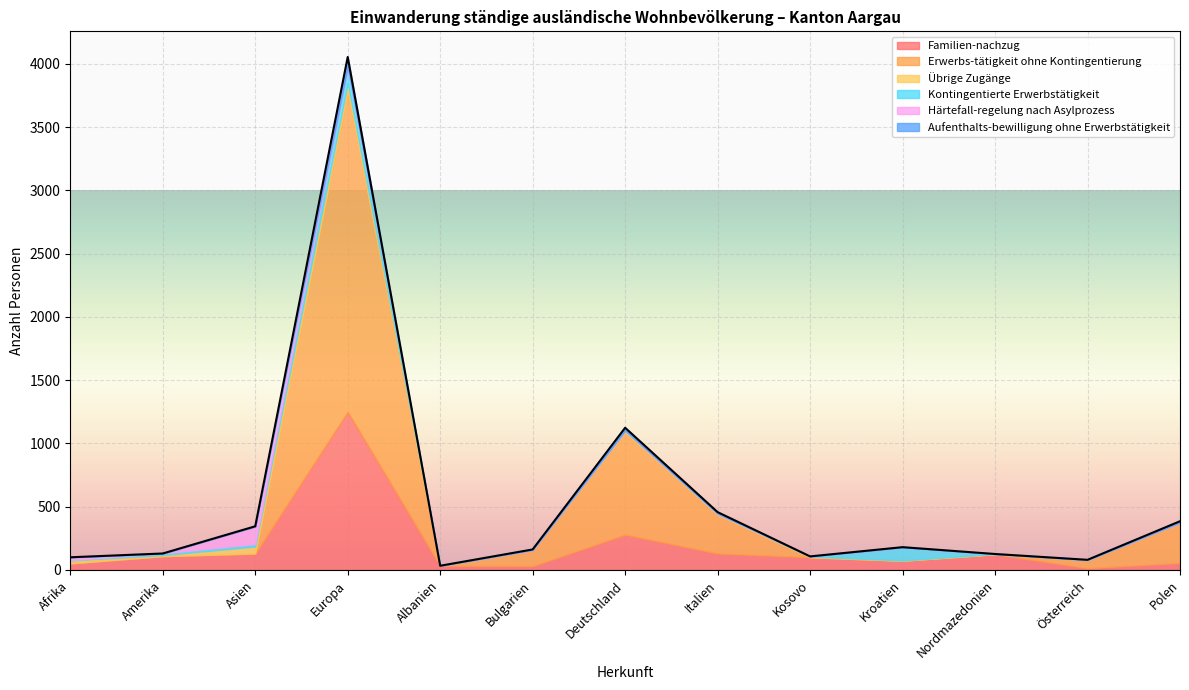

The value of Übrige Zugänge at Asien is 18. True or false?

False